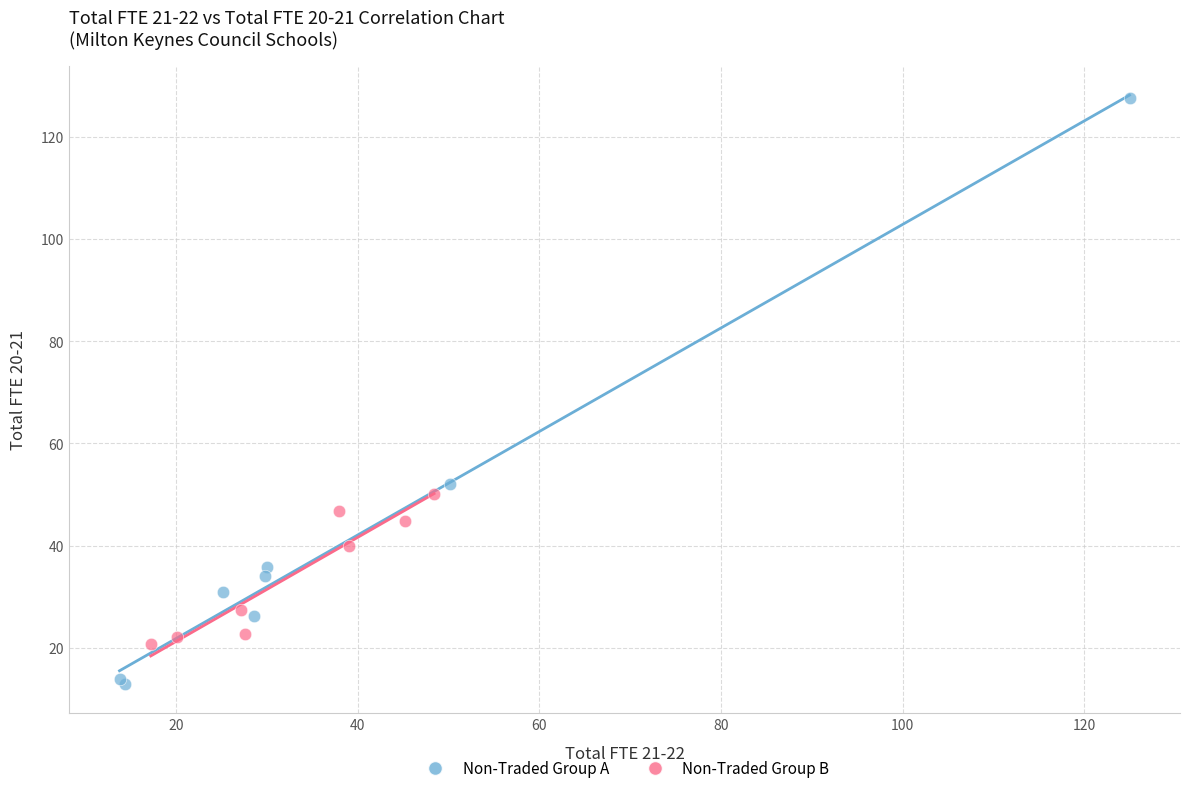

Which series reaches the minimum Y coordinate?

Non-Traded Group A